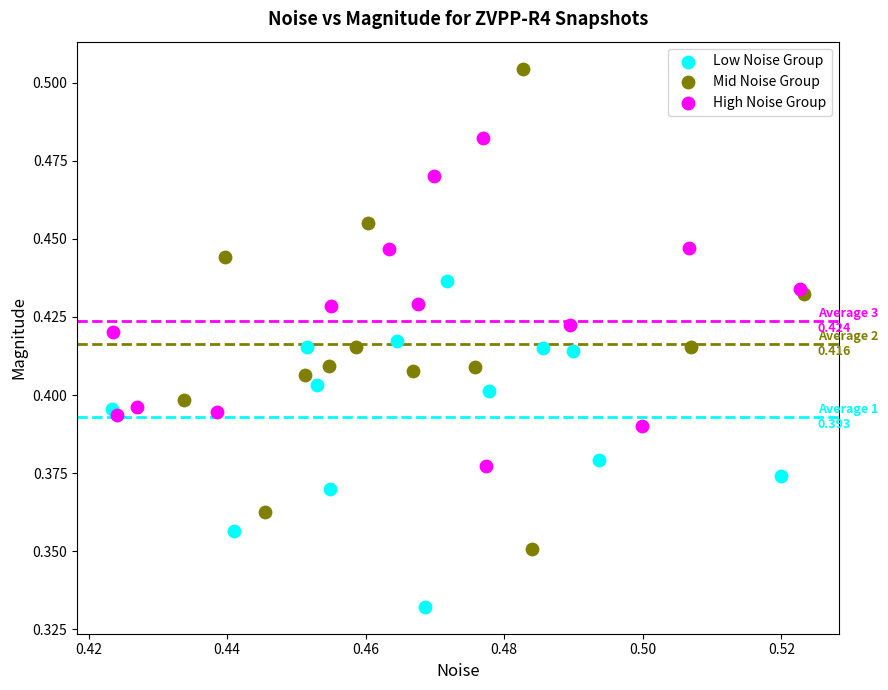

Which series has the widest spread of Y values?

Mid Noise Group